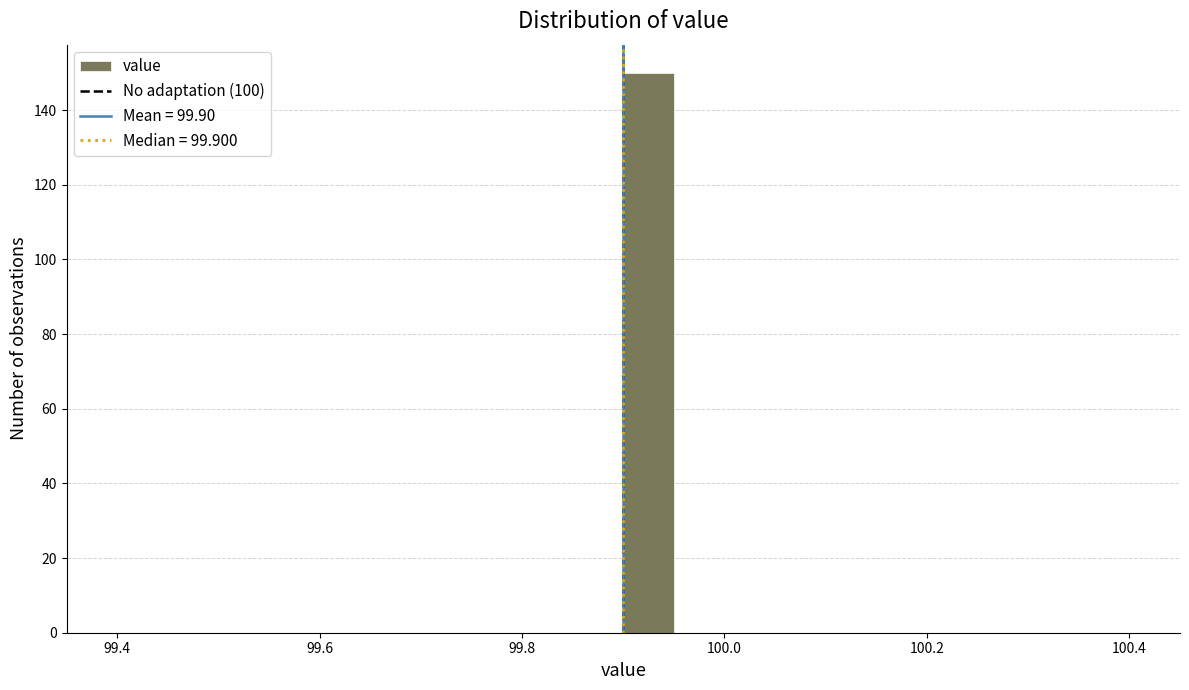

Read against the x-axis, roughly where is the centre of the tallest bar?

99.92